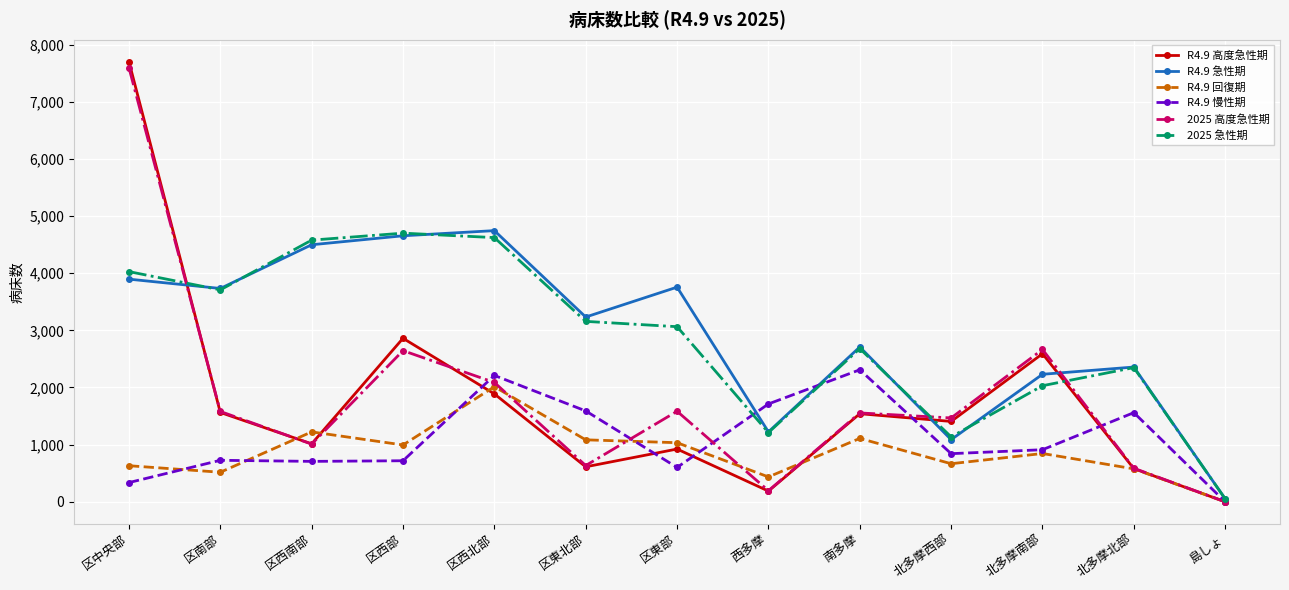

What is the label of the 3rd point from the left?

区西南部